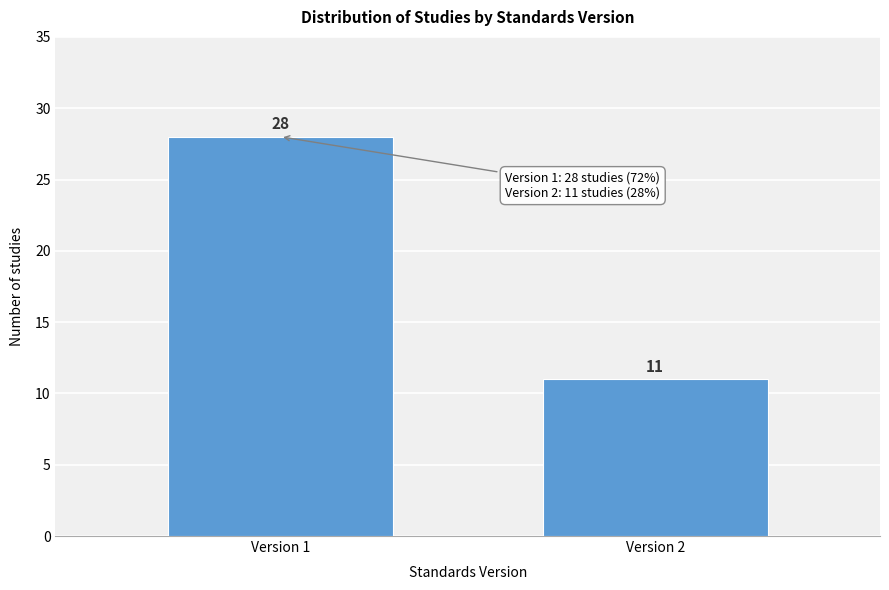

Reading left to right, extract all data points from this chart.

28	11